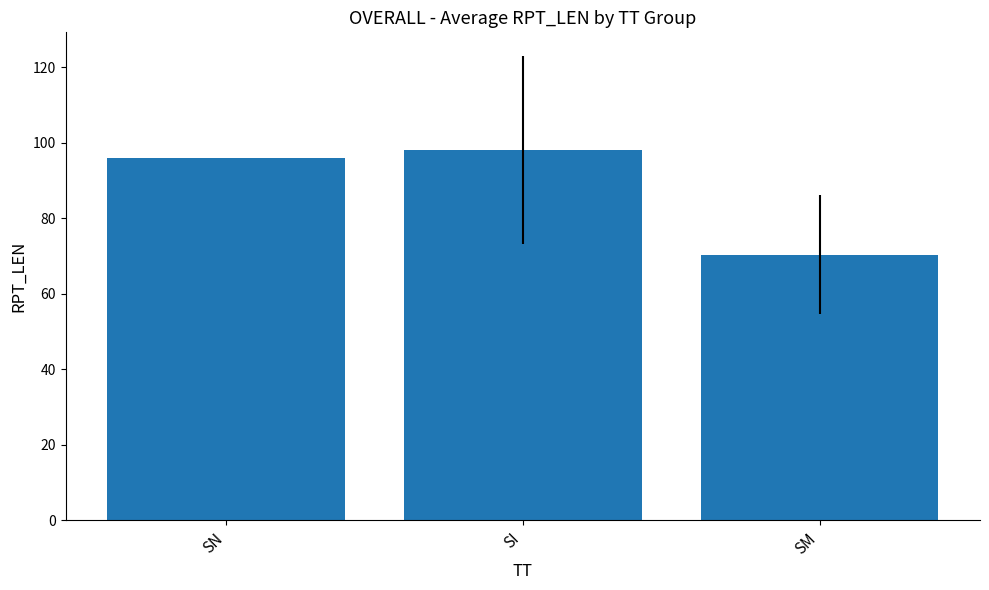

What is the difference between the values at SN and SM?

25.6